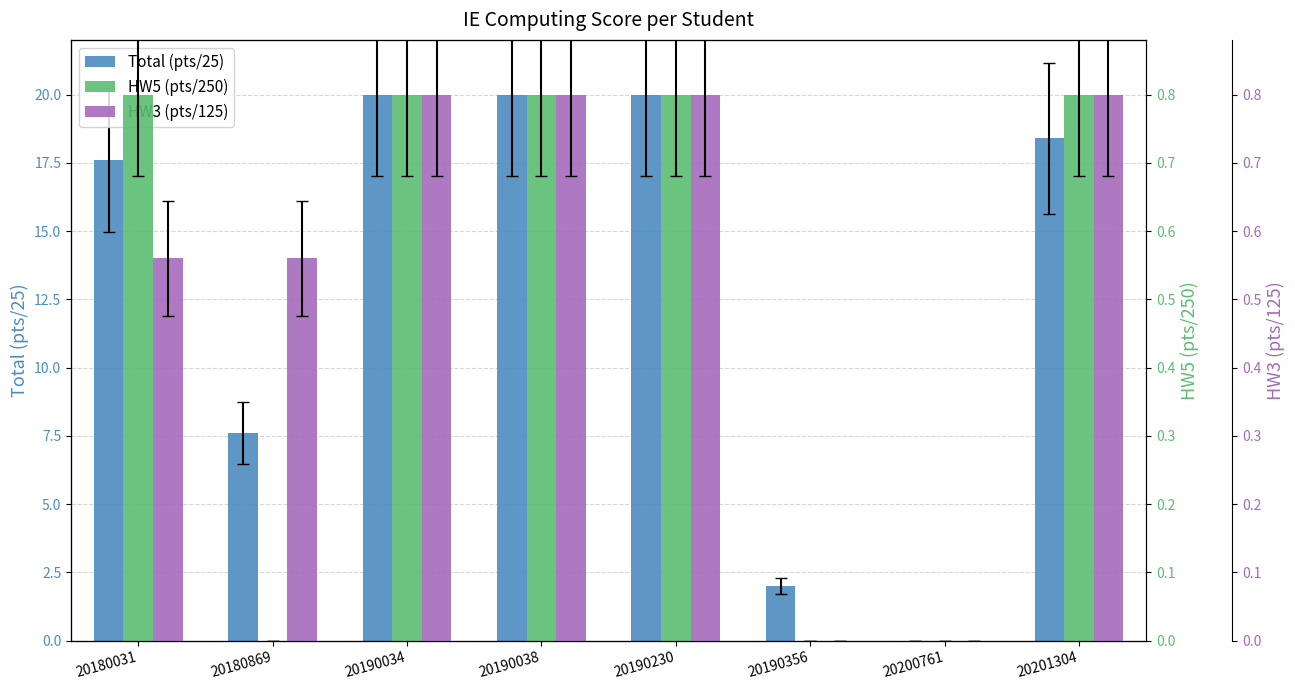

What is the difference between the highest and lowest values at 20180869?

7.6